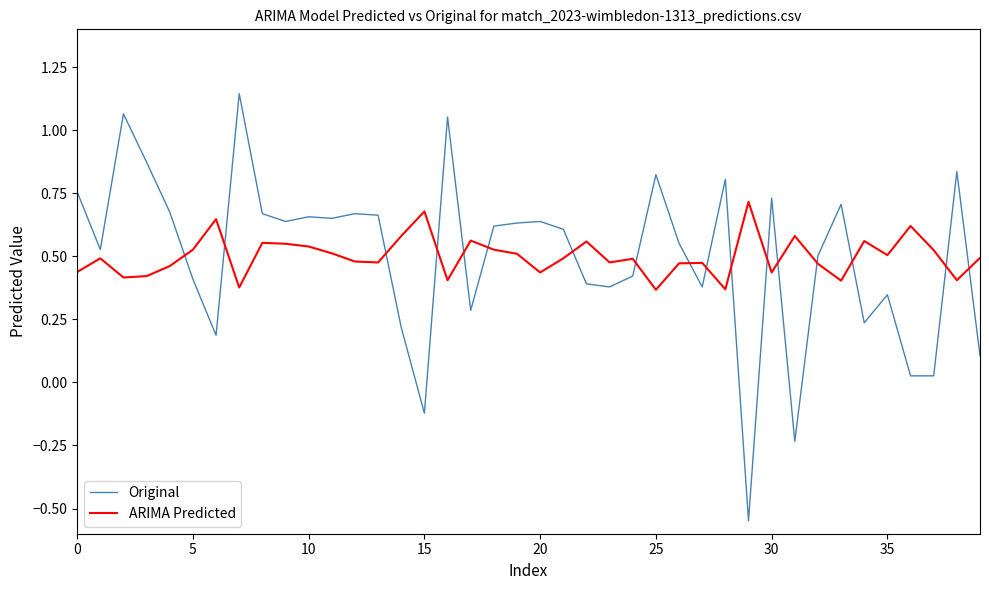

Count the number of categories in the chart.

40